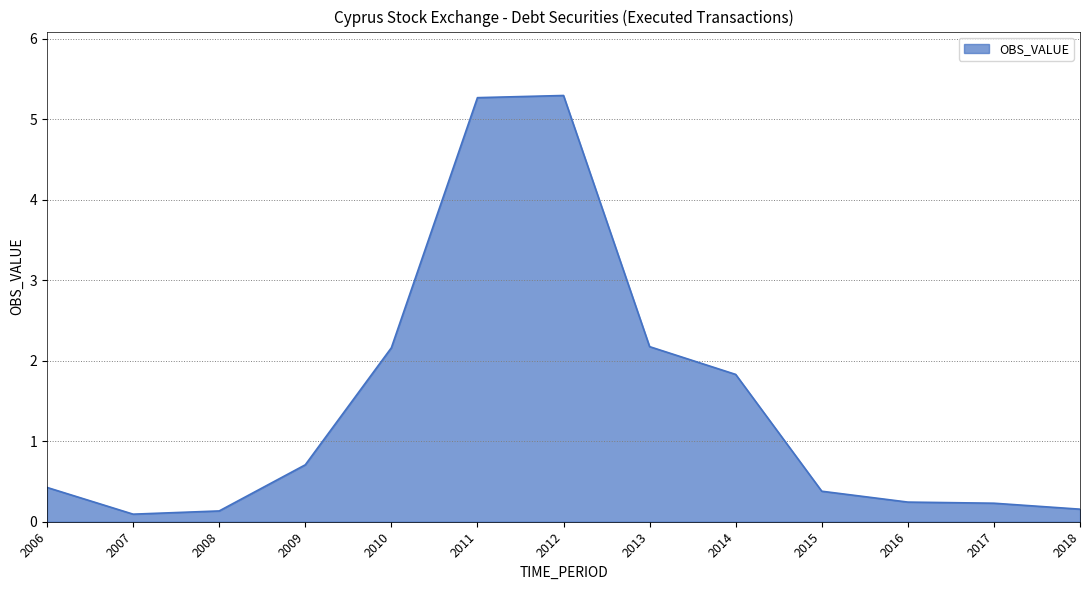

What is the minimum value shown in the chart?

0.1